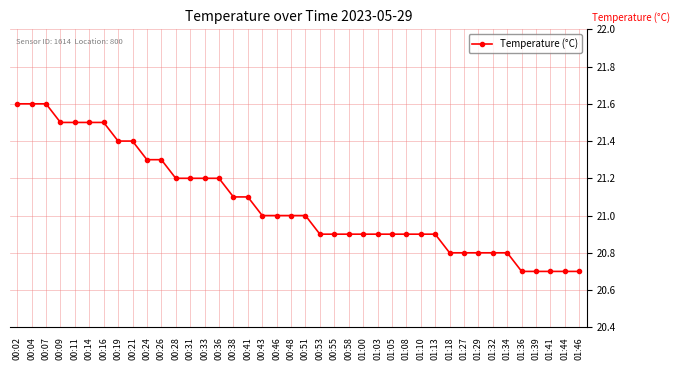

Approximately how many times larger is the value at 00:46 compared to 01:46?

1.0